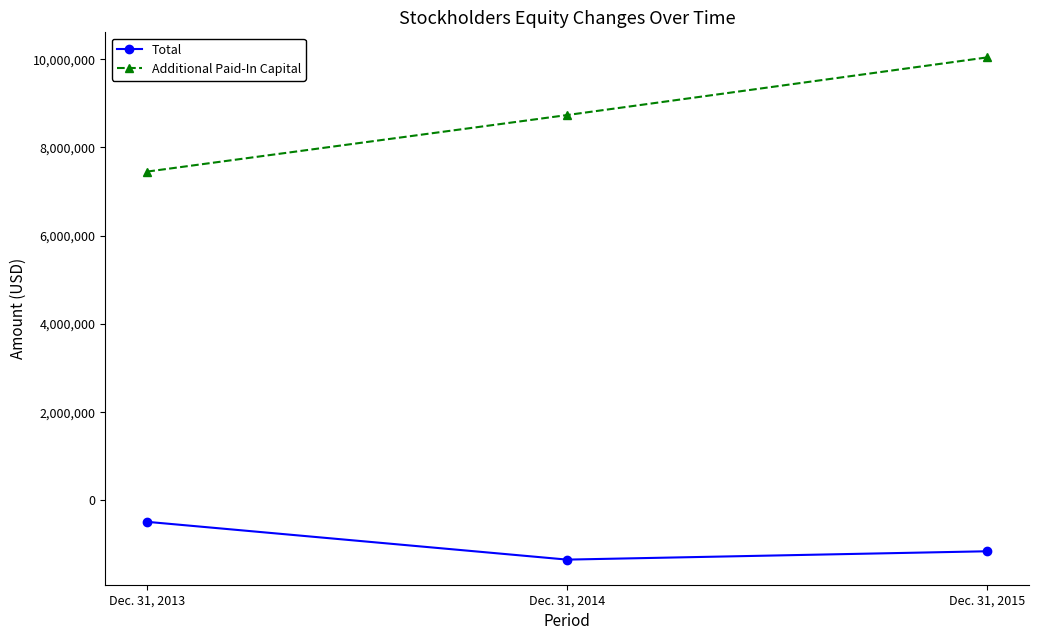

How many Additional Paid-In Capital values are between 7453578 and 10040526?

3